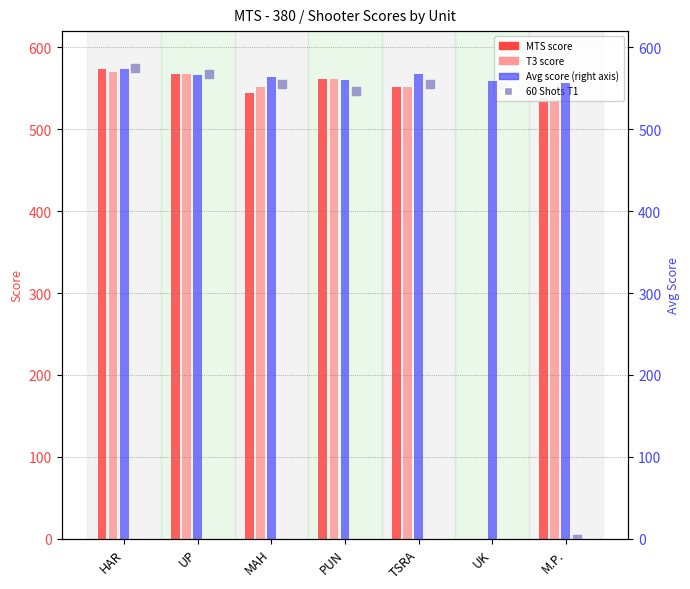

At how many categories does at least one series exceed 304?

7